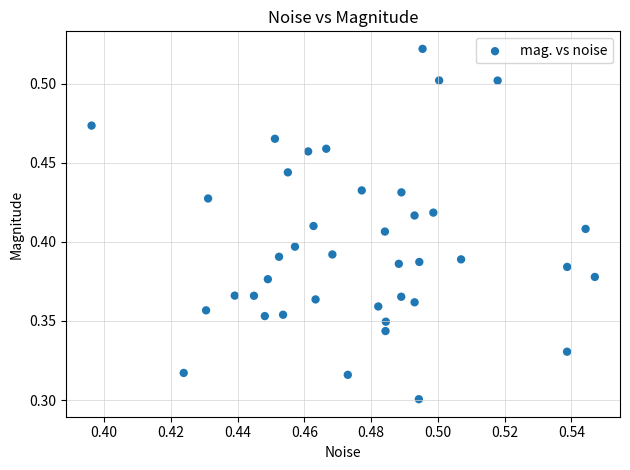

How many data points are displayed?

40